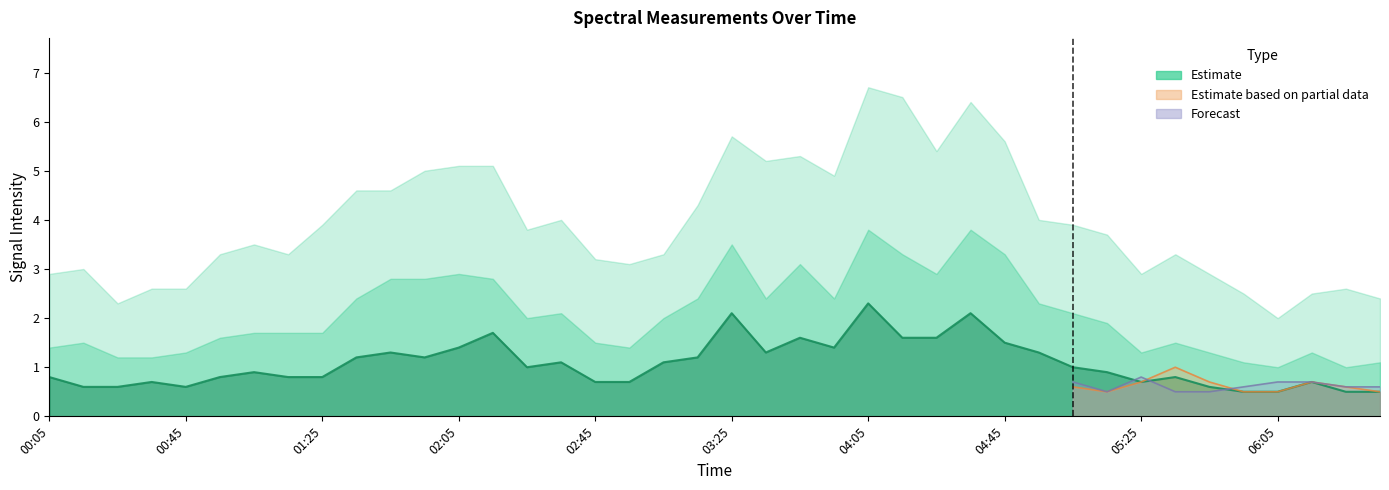

Reading left to right, list all the values displayed in this chart.

0.8	0.6	0.6	0.7	0.6	0.8	0.9	0.8	0.8	1.2	1.3	1.2	1.4	1.7	1.0	1.1	0.7	0.7	1.1	1.2	2.1	1.3	1.6	1.4	2.3	1.6	1.6	2.1	1.5	1.3	1.0	0.9	0.7	0.8	0.6	0.5	0.5	0.7	0.5	0.5